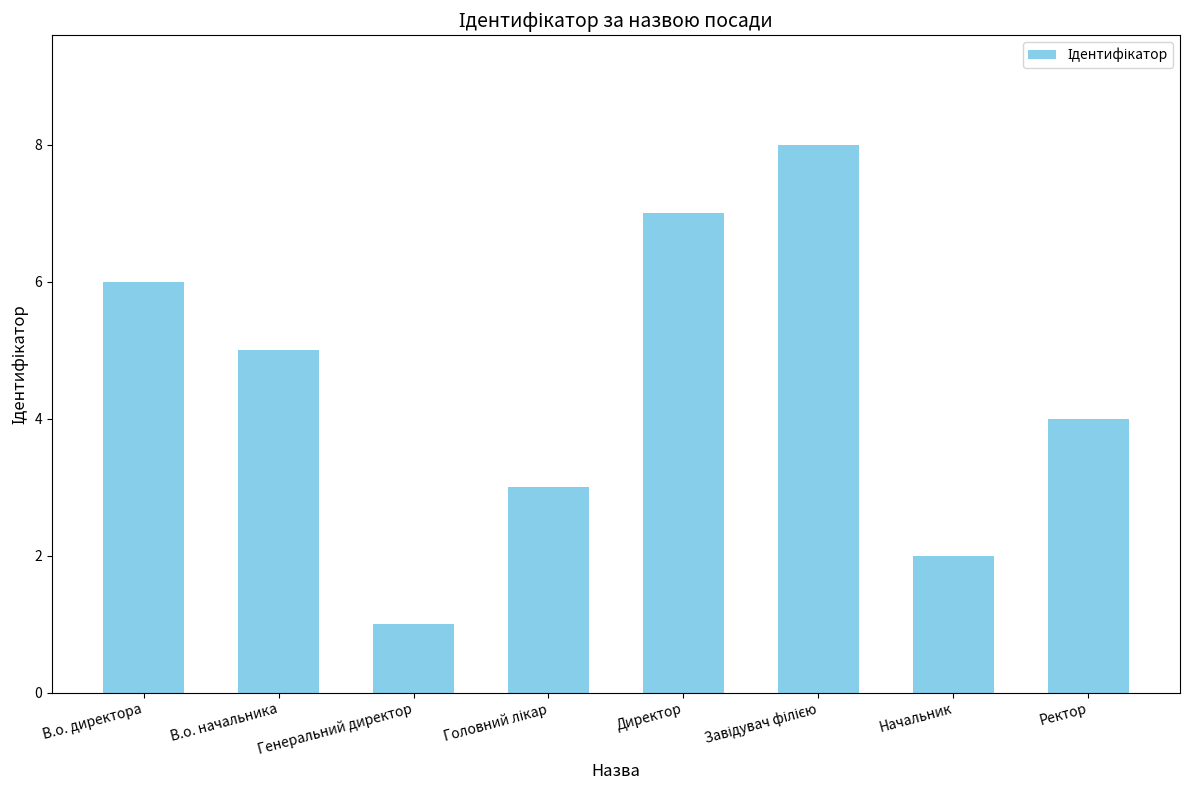

Approximately how many times larger is the value at В.о. директора compared to Начальник?

3.0